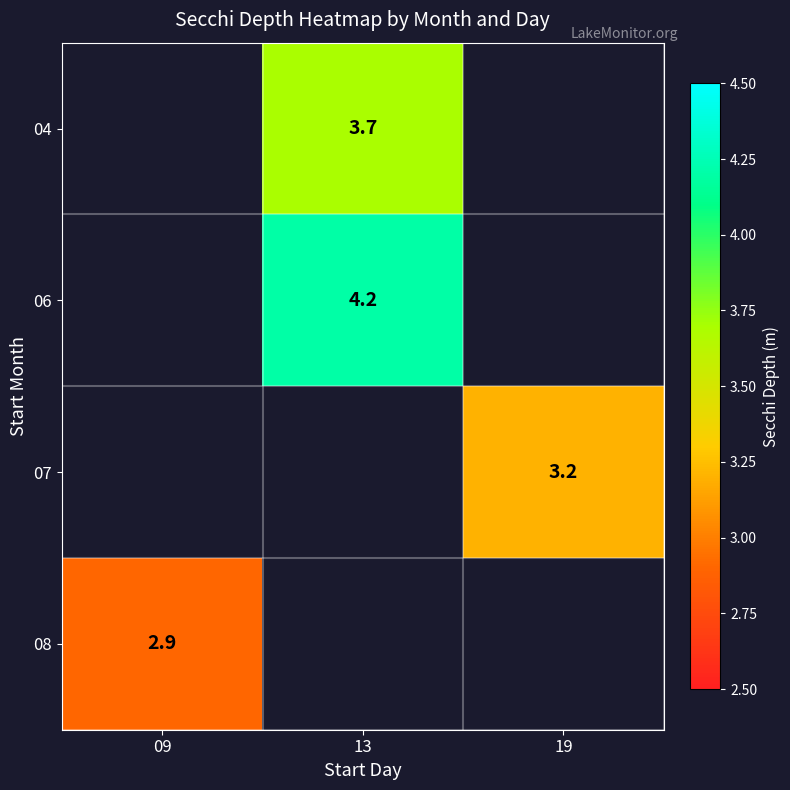

True or false: 07 has a value of 1.3 at 19.

False